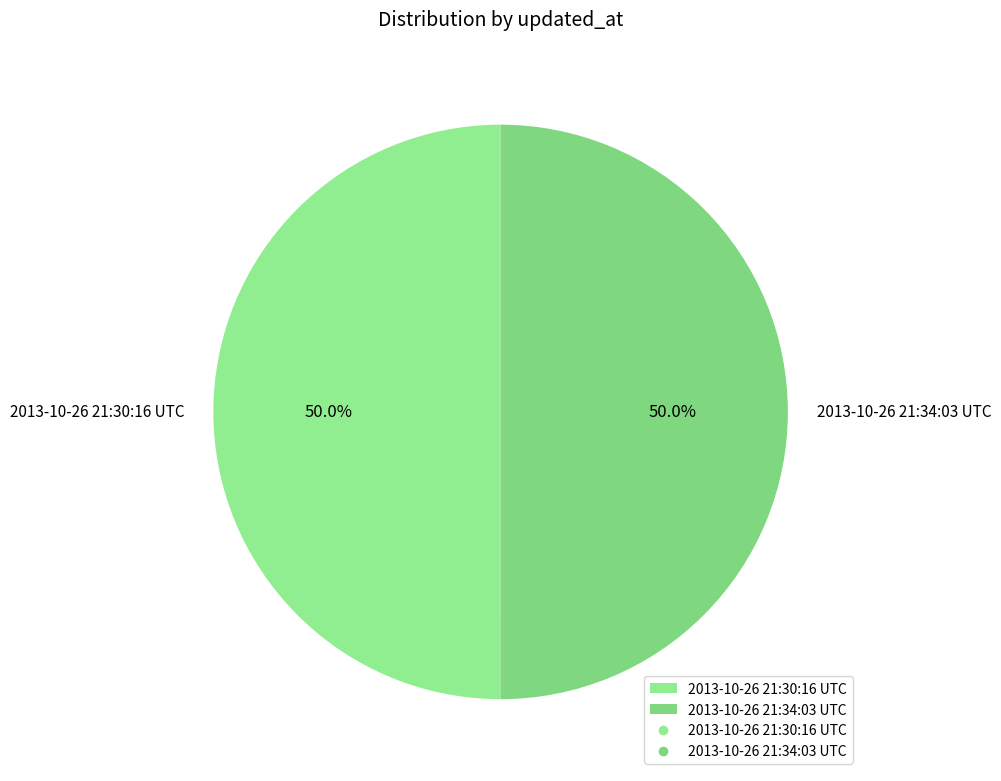

What is the total percentage of 2013-10-26 21:30:16 UTC and 2013-10-26 21:34:03 UTC?

100.0%